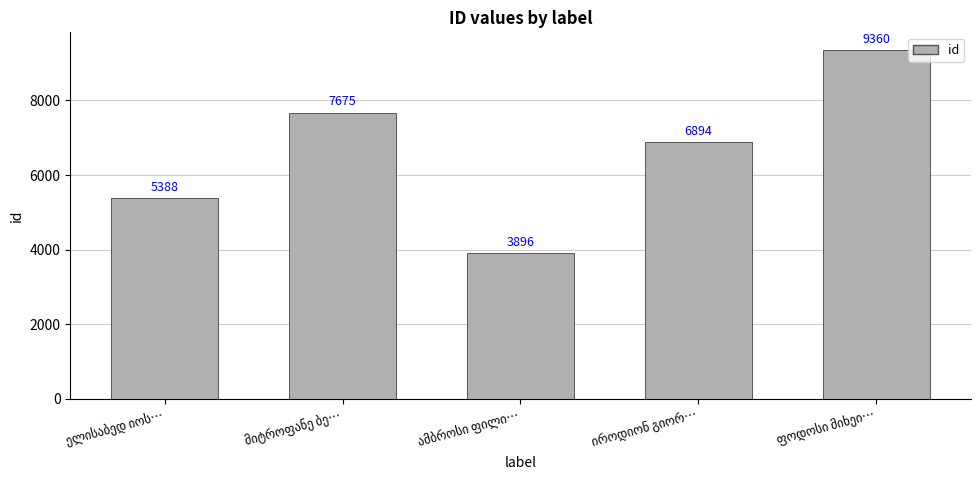

How many values are between 5388 and 7675?

3